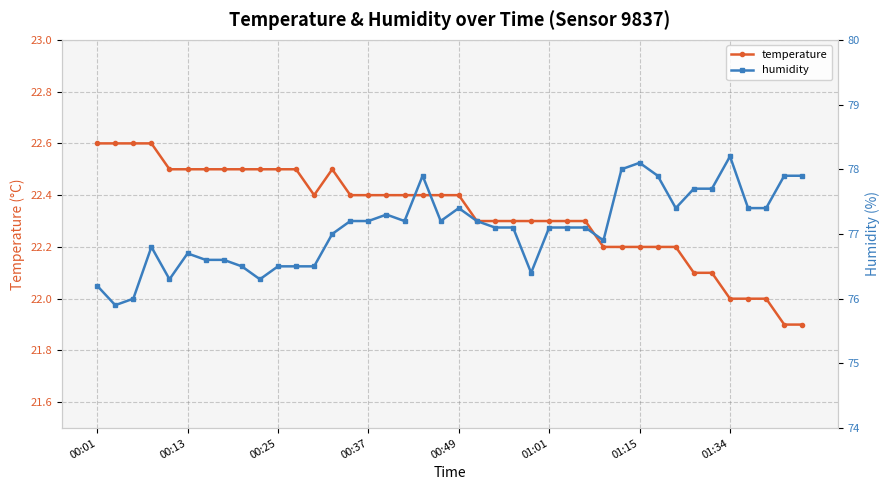

What is the maximum value shown in the chart?

78.2